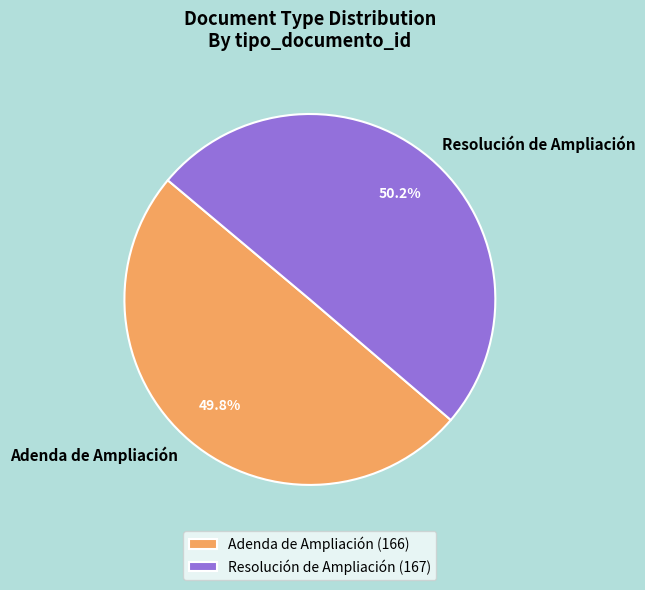

How many slices are in this pie chart?

2